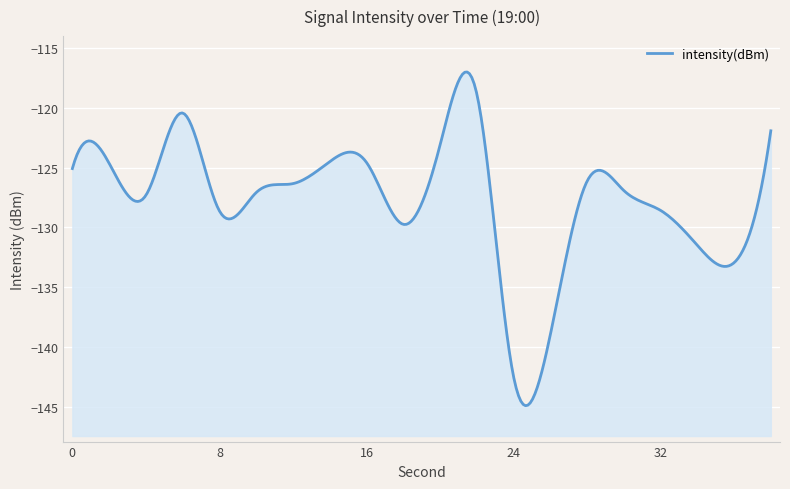

Rank the categories by value from lowest to highest.

24, 26, 36, 34, 18, 8, 32, 4, 10, 30, 12, 28, 0, 2, 16, 14, 20, 38, 6, 22